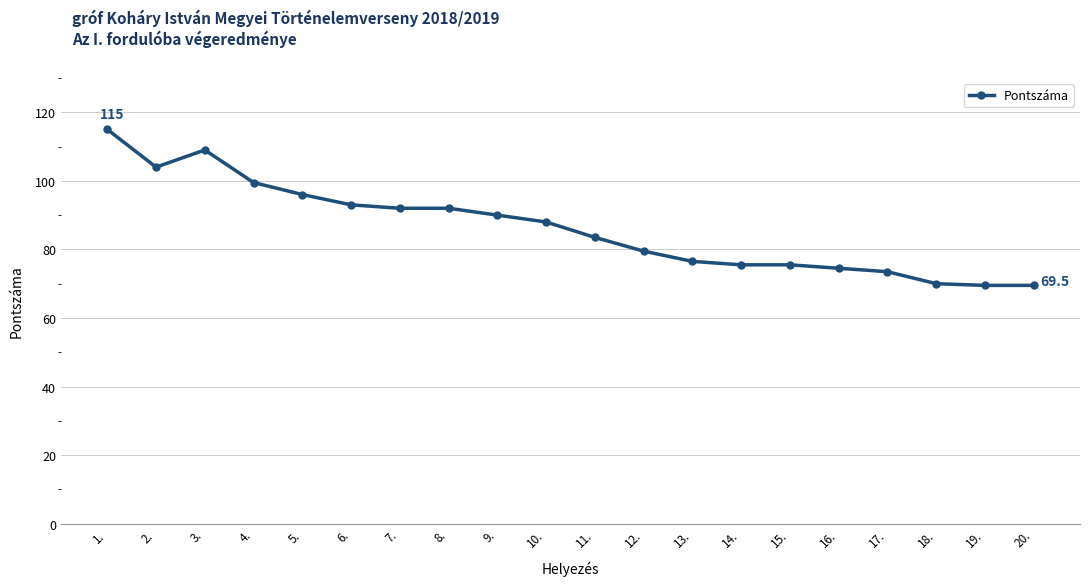

How many lines are shown in the chart?

1